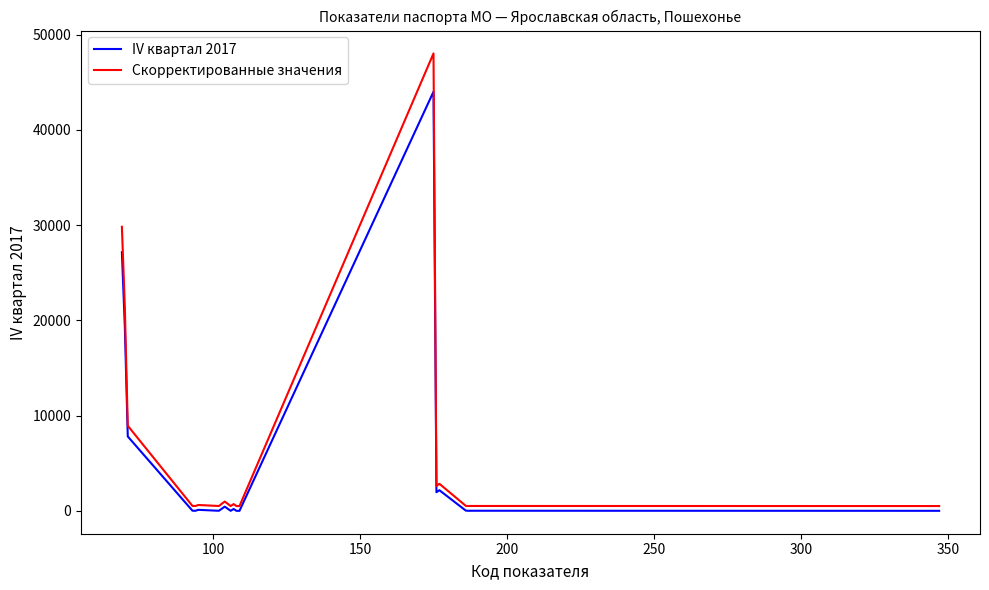

Which series has the largest range (max minus min)?

Скорректированные значения